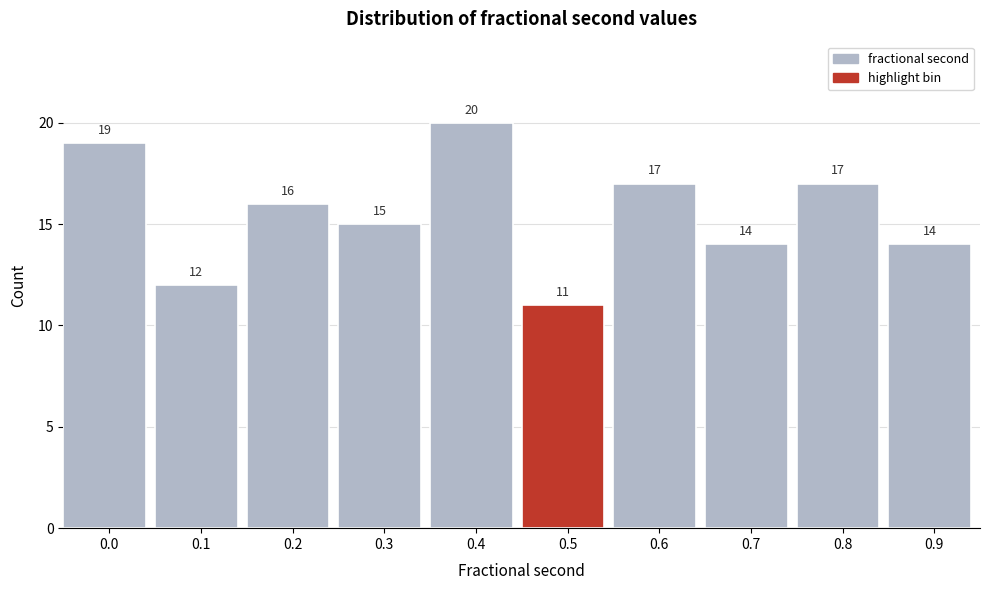

Reading right to left, extract all data points from this chart.

0.9=14	0.8=17	0.7=14	0.6=17	0.5=11	0.4=20	0.3=15	0.2=16	0.1=12	0.0=19